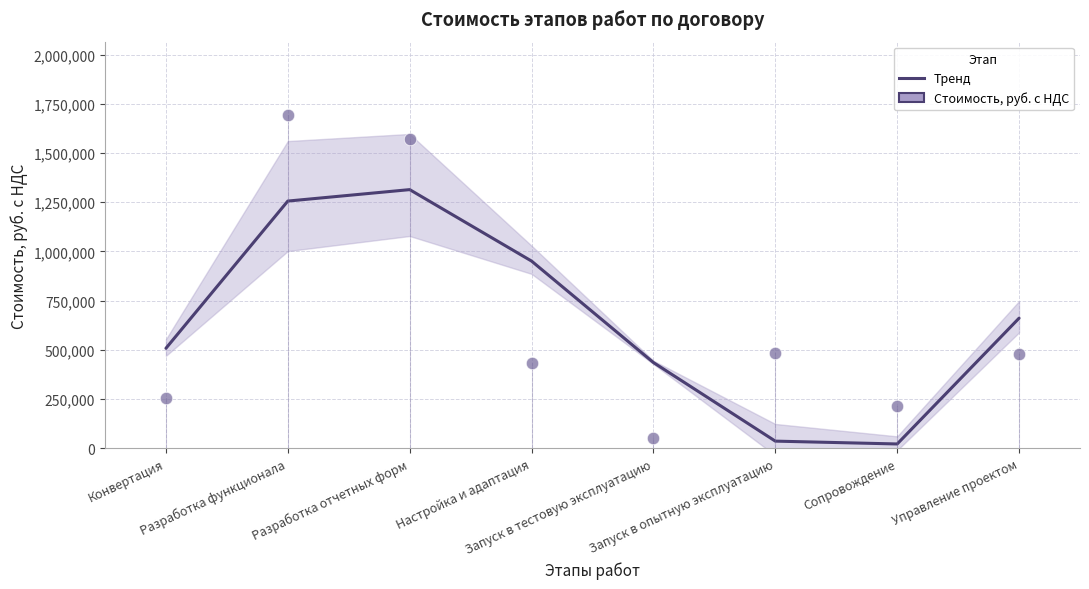

Between Конвертация and Запуск в опытную эксплуатацию, which is larger?

Конвертация